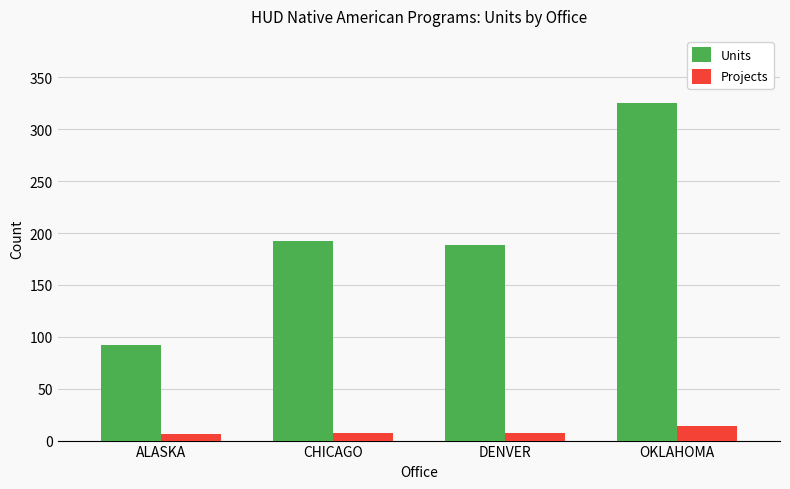

True or false: Units has a value of 80 at OKLAHOMA.

False